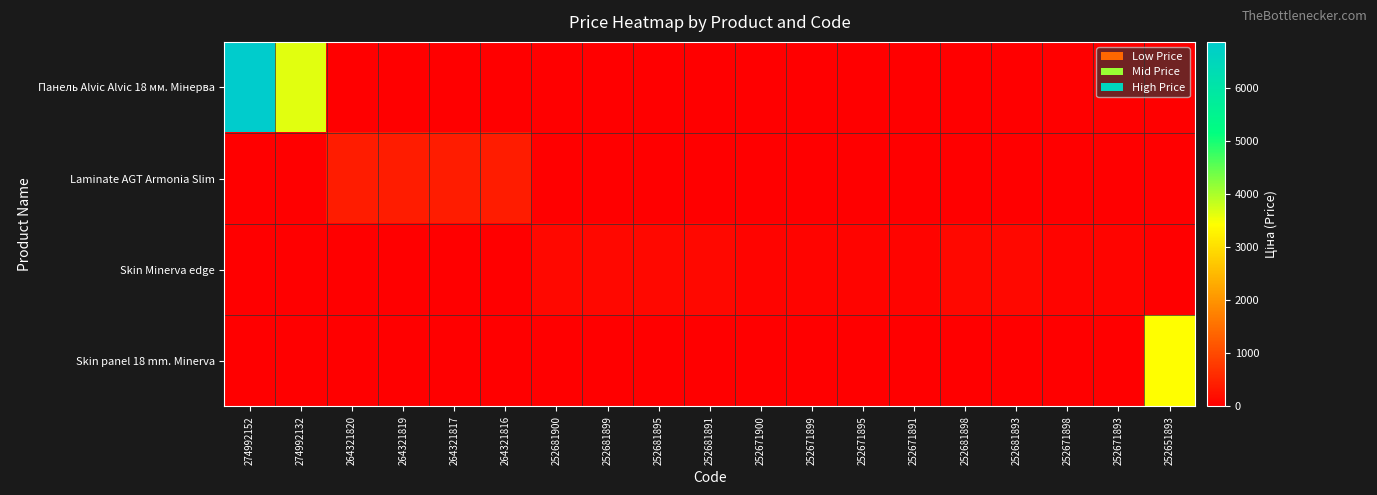

At 252671893, list the series in order from largest to smallest.

Skin Minerva edge, Панель Alvic Alvic 18 мм. Мінерва, Laminate AGT Armonia Slim, Skin panel 18 mm. Minerva